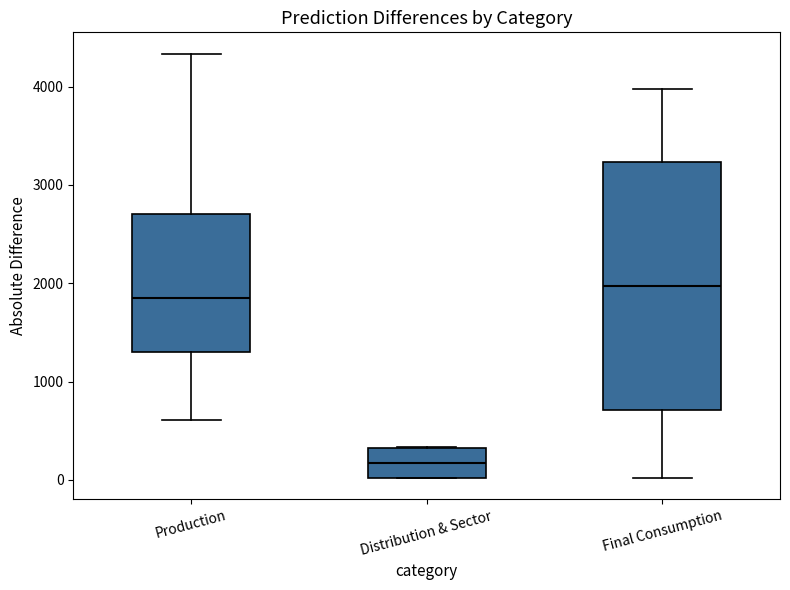

Where is the upper edge of the box for Production on the y-axis? The values are not printed on the chart, so give them approximately, as read against the axis.

2700